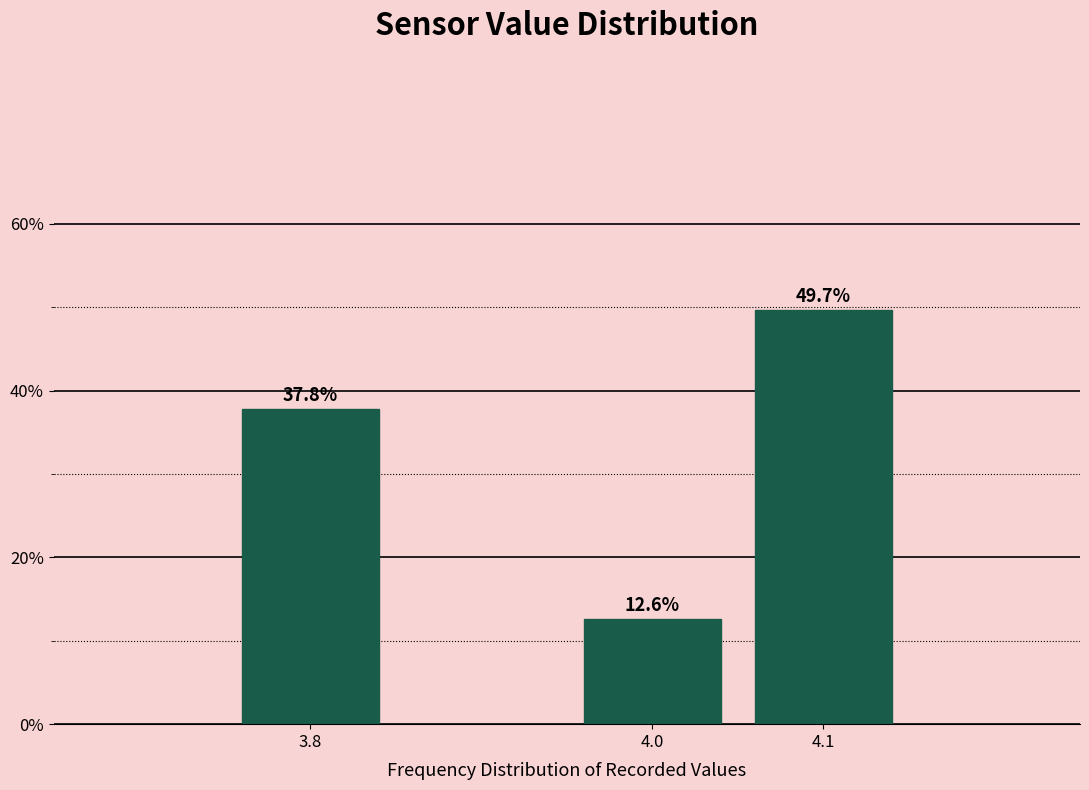

Reading left to right, transcribe all the data shown in this chart.

3.8=37.8	4.0=12.6	4.1=49.7